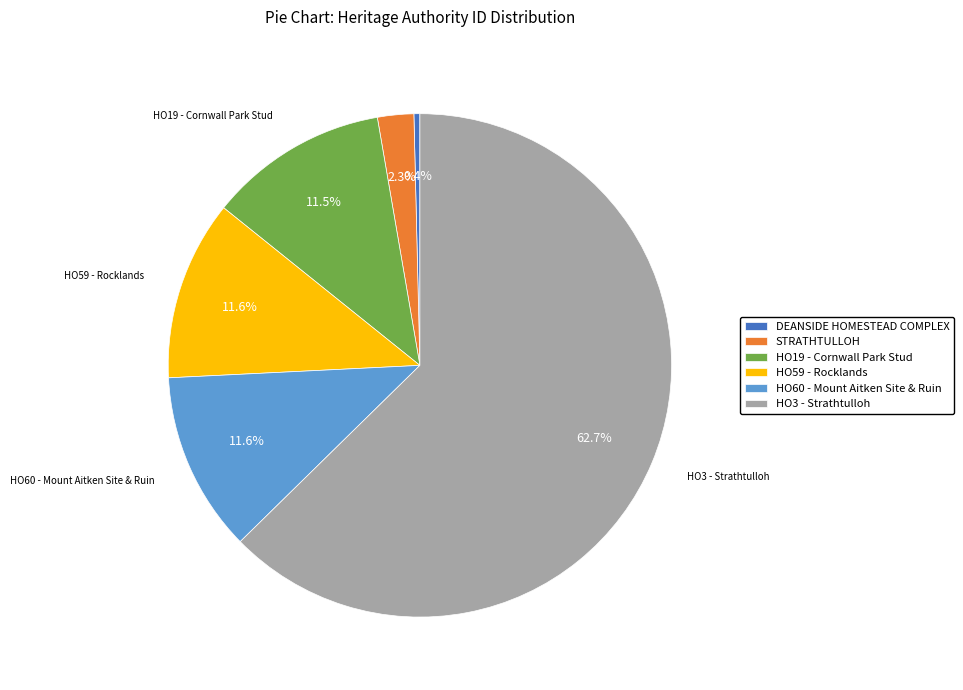

Does HO60 - Mount Aitken Site & Ruin account for over 50% of the chart?

No